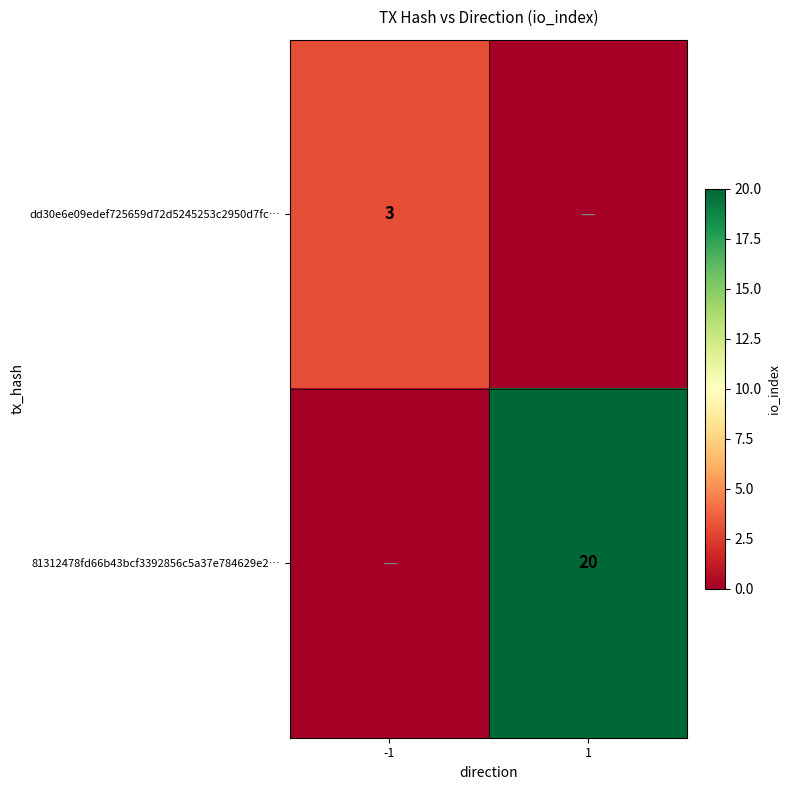

The dd30e6e09edef725659d72d5245253c2950d7fc… series shows 1 at -1. True or false?

False